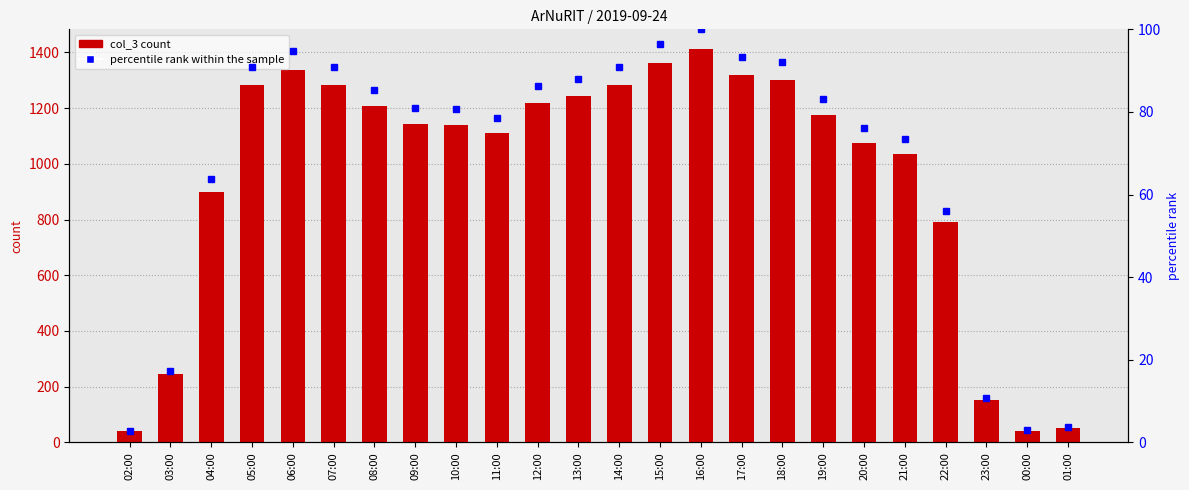

Which series has the widest spread of values?

col_3